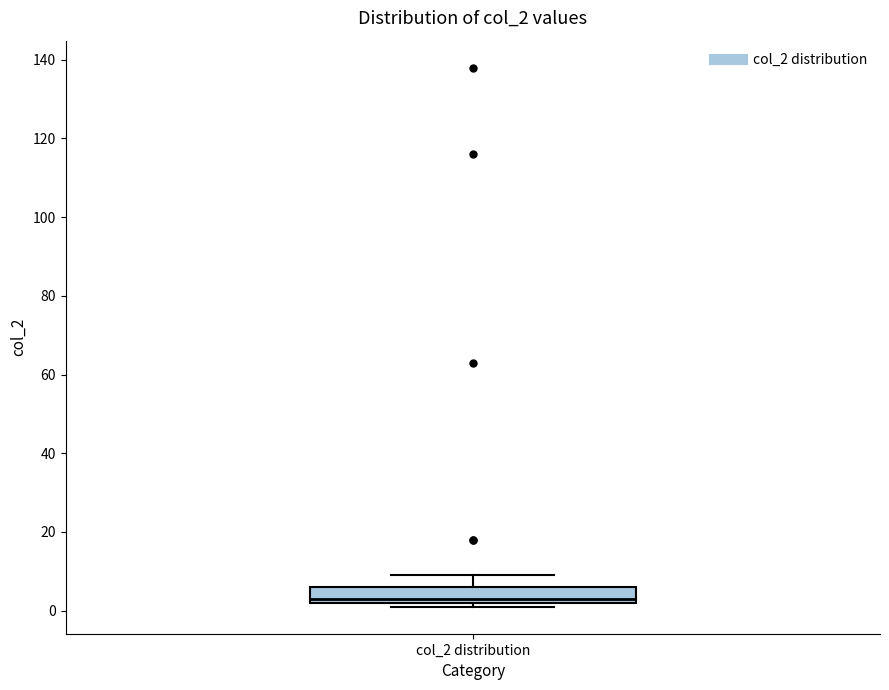

Read this box plot against the y-axis: the position of the median line, the range covered by the box, and the ends of both whiskers. The values are not printed on the chart, so give them approximately, as read against the axis.

median 4, box 2 to 6, whiskers 2 (just below the box's lower edge) to 10